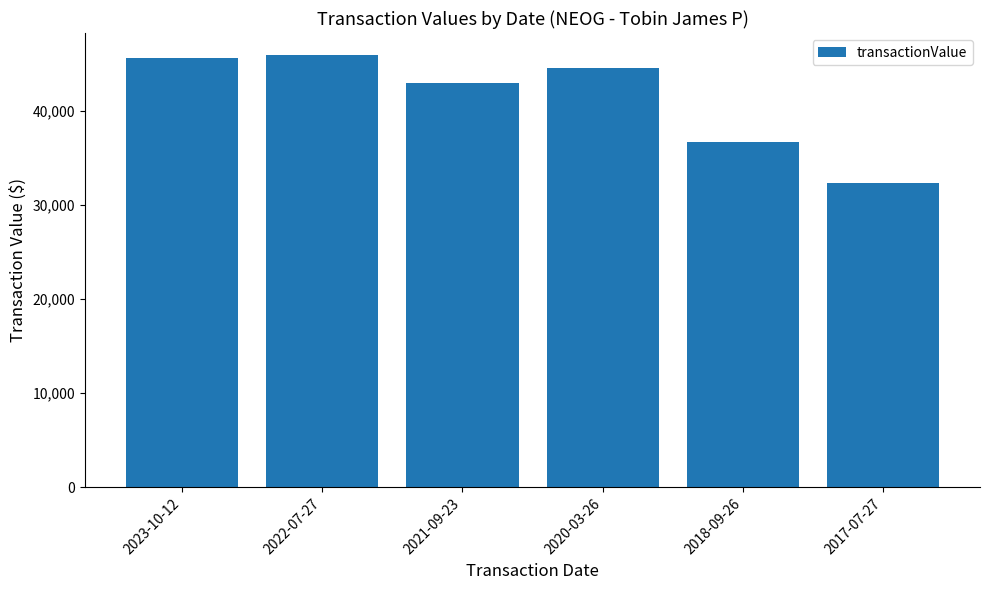

The chart shows a value of 17959 at 2017-07-27. True or false?

False